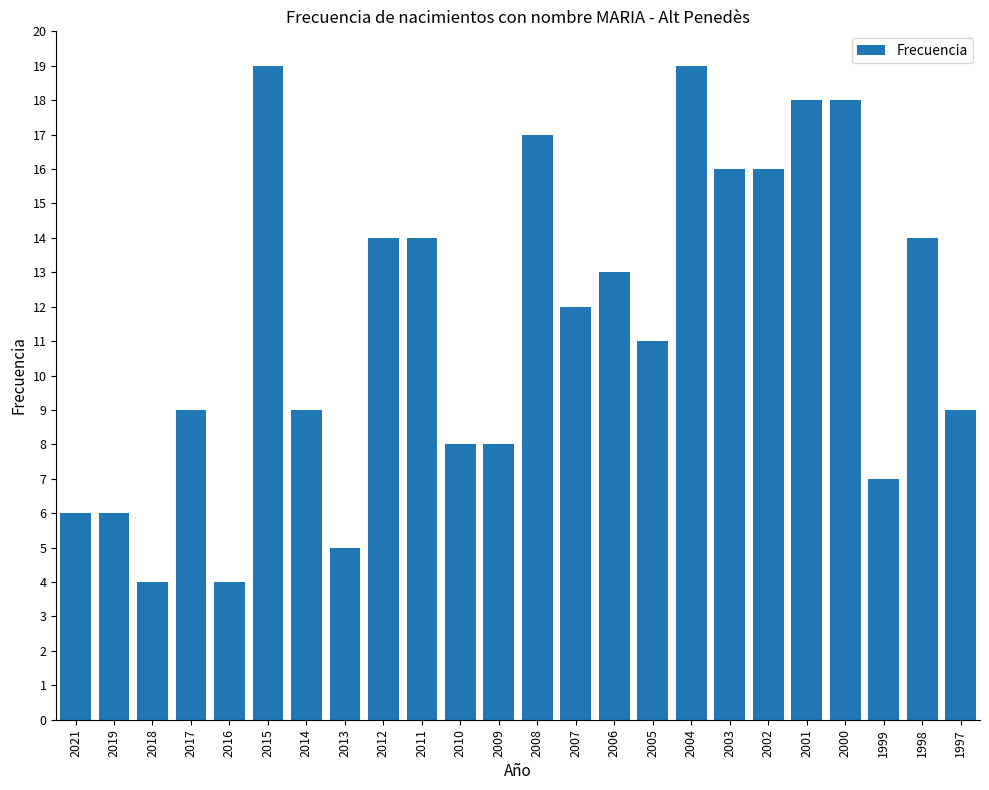

What is the change in value from 2005 to 1998?

+3